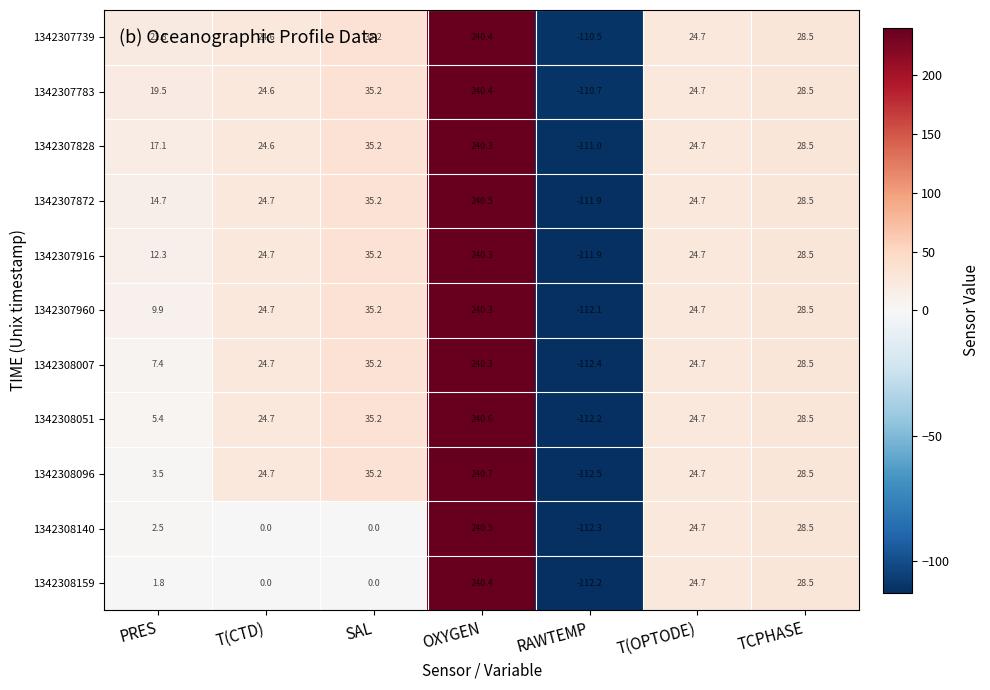

Is the value of 1342307872 at T(CTD) greater than the value of 1342307739 at PRES?

Yes